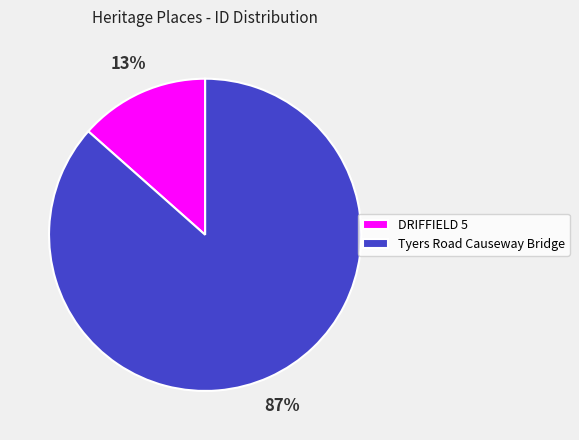

Between Tyers Road Causeway Bridge and DRIFFIELD 5, which is larger?

Tyers Road Causeway Bridge